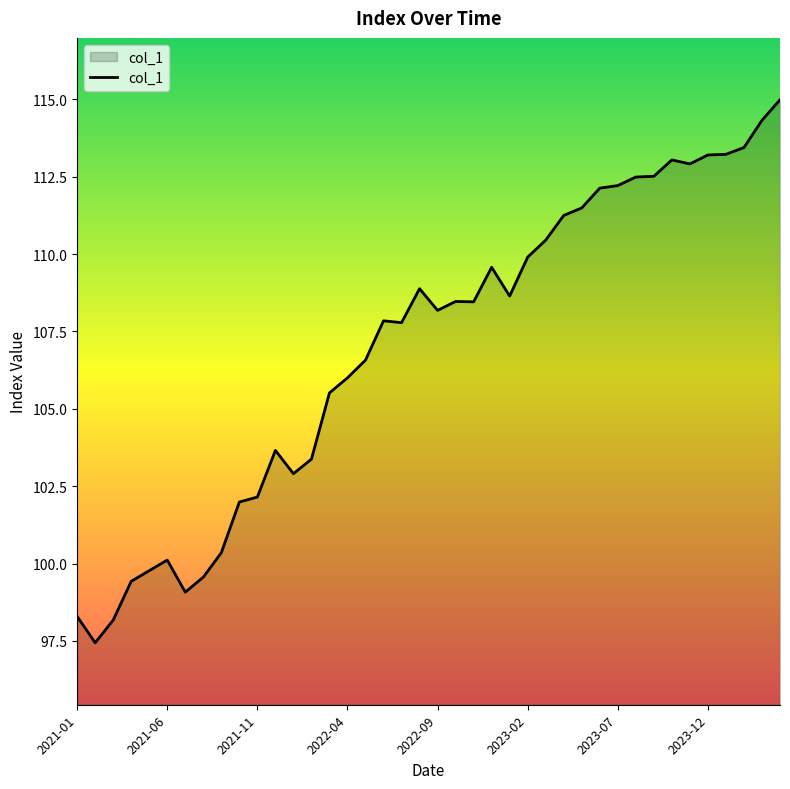

What is the minimum value shown in the chart?

97.4